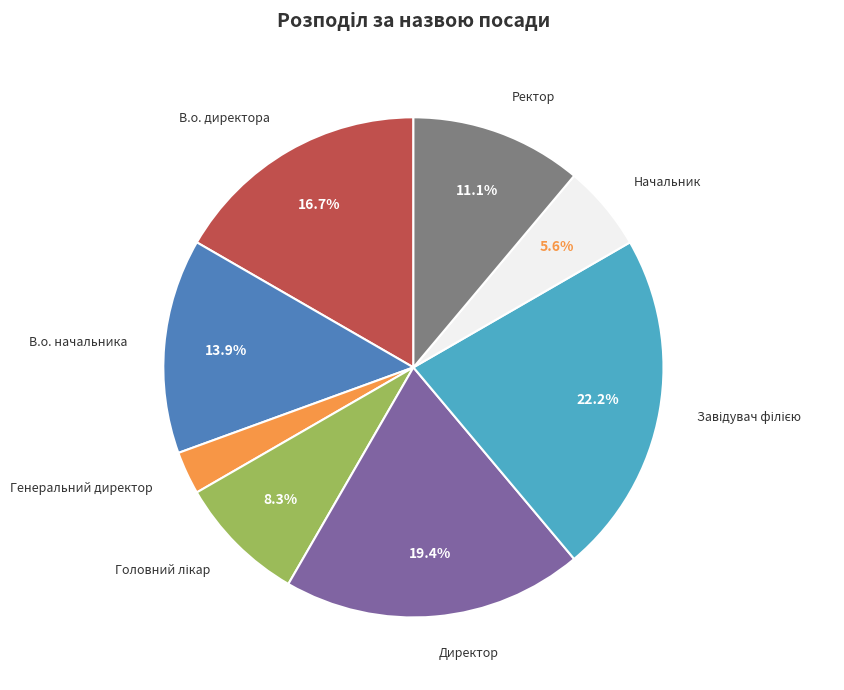

Which slice is the smallest?

Генеральний директор